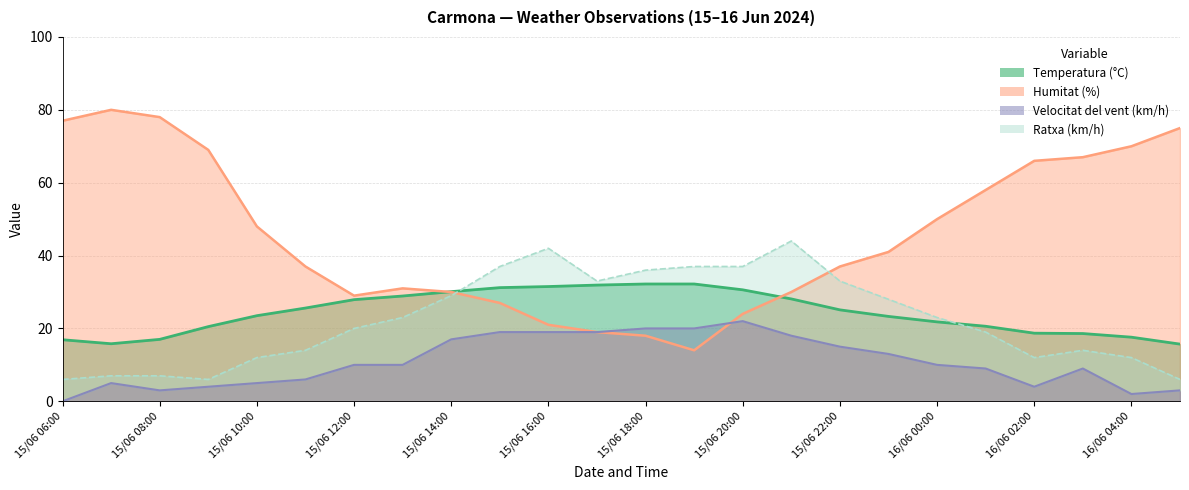

Between 15/06 09:00 and 15/06 07:00, which is larger?

15/06 09:00